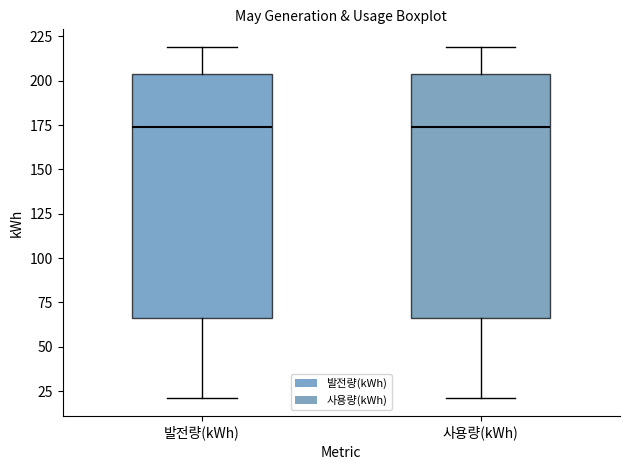

Reading left to right, transcribe this box plot: for each box, give where its median line is, the range the box spans, and where its two whiskers end, as read against the y-axis. The values are not printed on the chart, so give them approximately, as read against the axis.

발전량(kWh): median 175, box 65 to 205, whiskers 20 to 220
사용량(kWh): median 175, box 65 to 205, whiskers 20 to 220